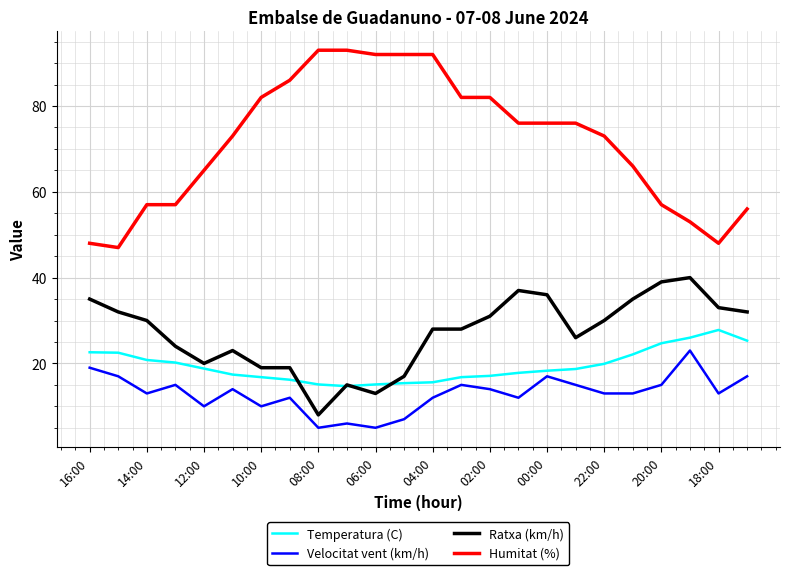

Which series has the largest total across all categories?

Humitat (%)